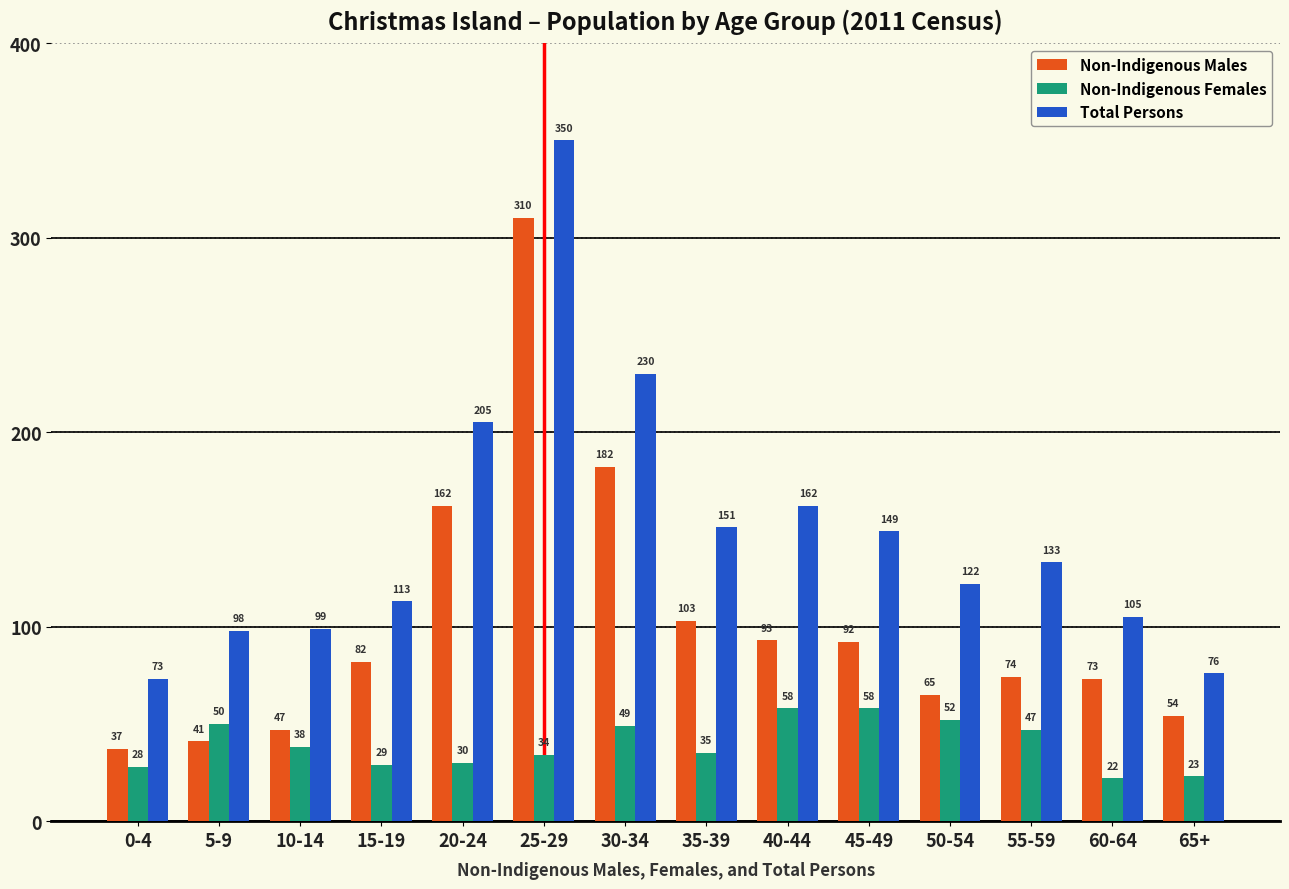

What position from the right is 0-4?

14